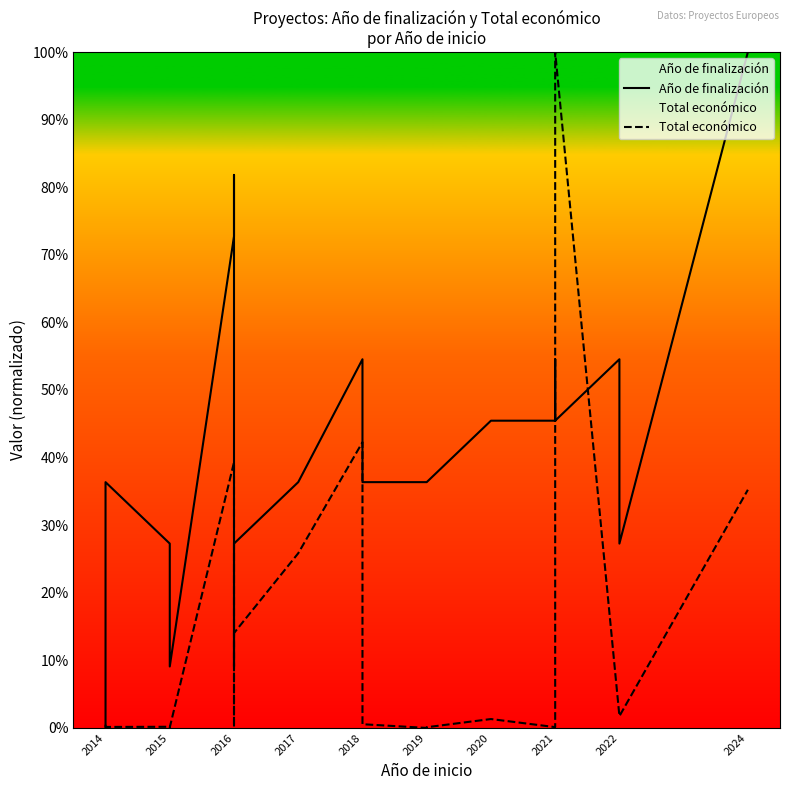

How many values in the Año de finalización series exceed 0?

20